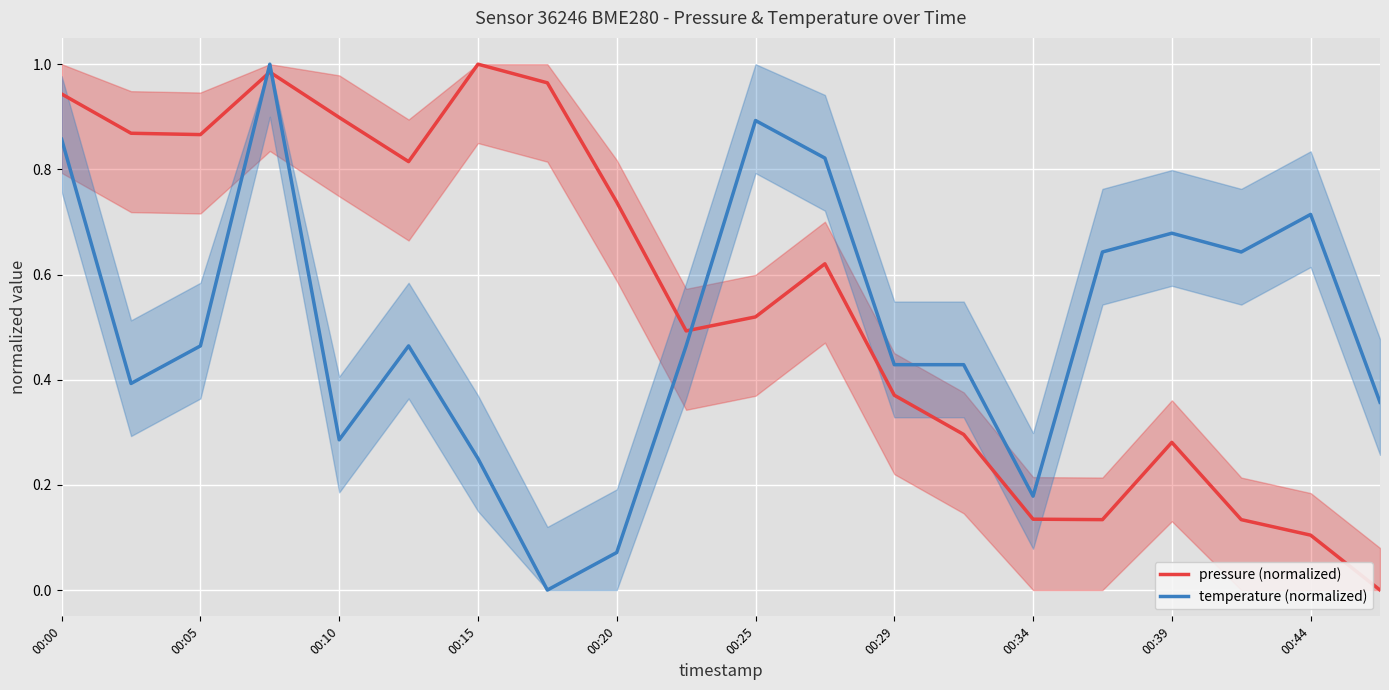

What is the sum of all temperature (normalized) values?

10.0